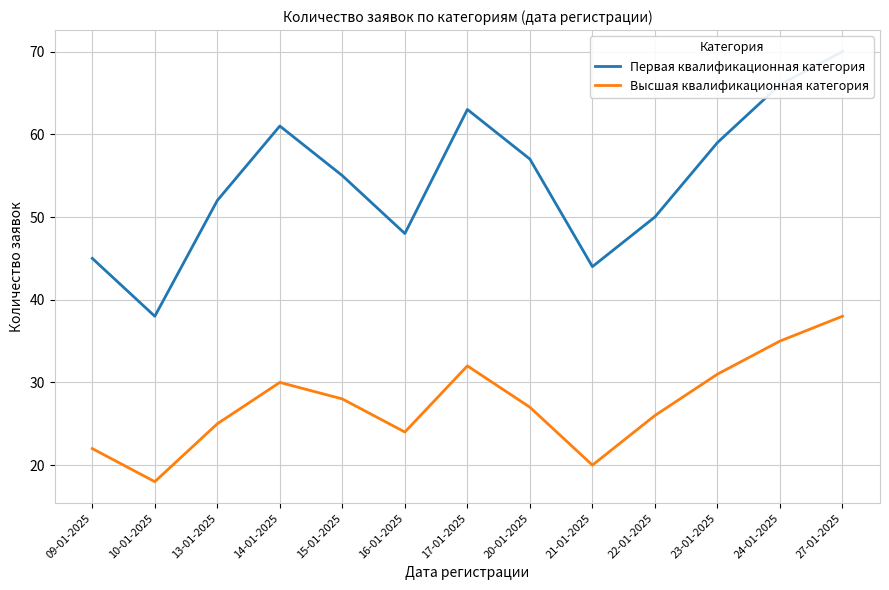

List the labels in order of Первая квалификационная категория value, largest first.

27-01-2025, 24-01-2025, 17-01-2025, 14-01-2025, 23-01-2025, 20-01-2025, 15-01-2025, 13-01-2025, 22-01-2025, 16-01-2025, 09-01-2025, 21-01-2025, 10-01-2025